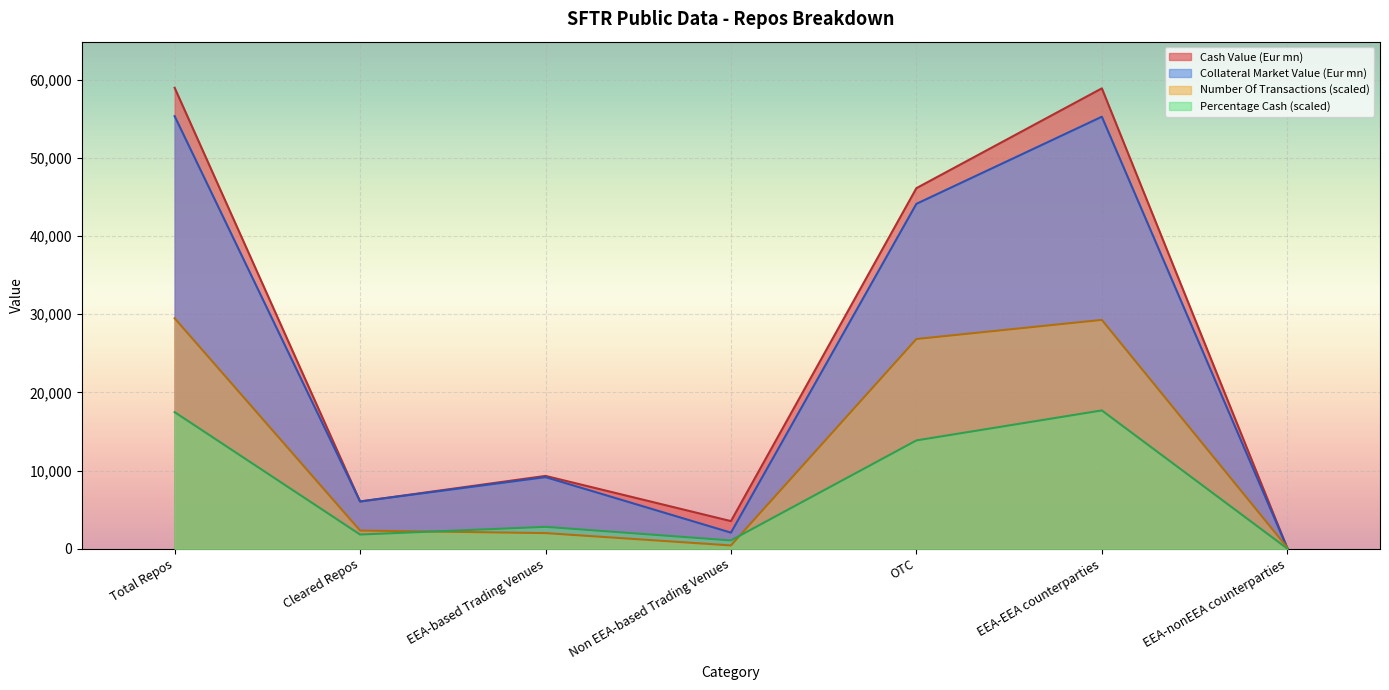

True or false: Cash Value (Eur mn) has more than 0 interior local peaks.

True